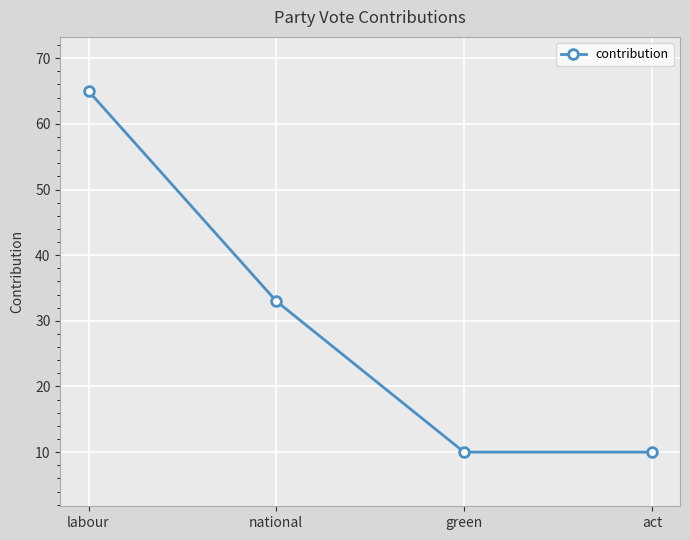

What is the label of the 3rd point from the left?

green